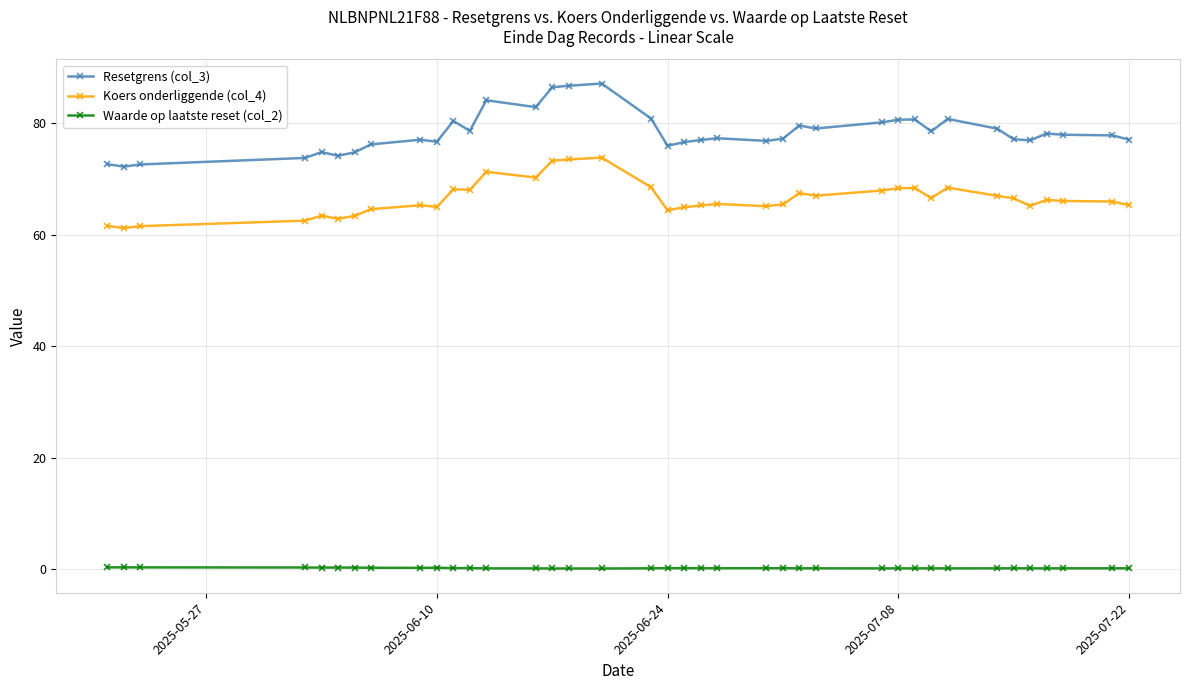

What is the difference between the maximum and second lowest values in the Resetgrens (col_3) series?

14.5